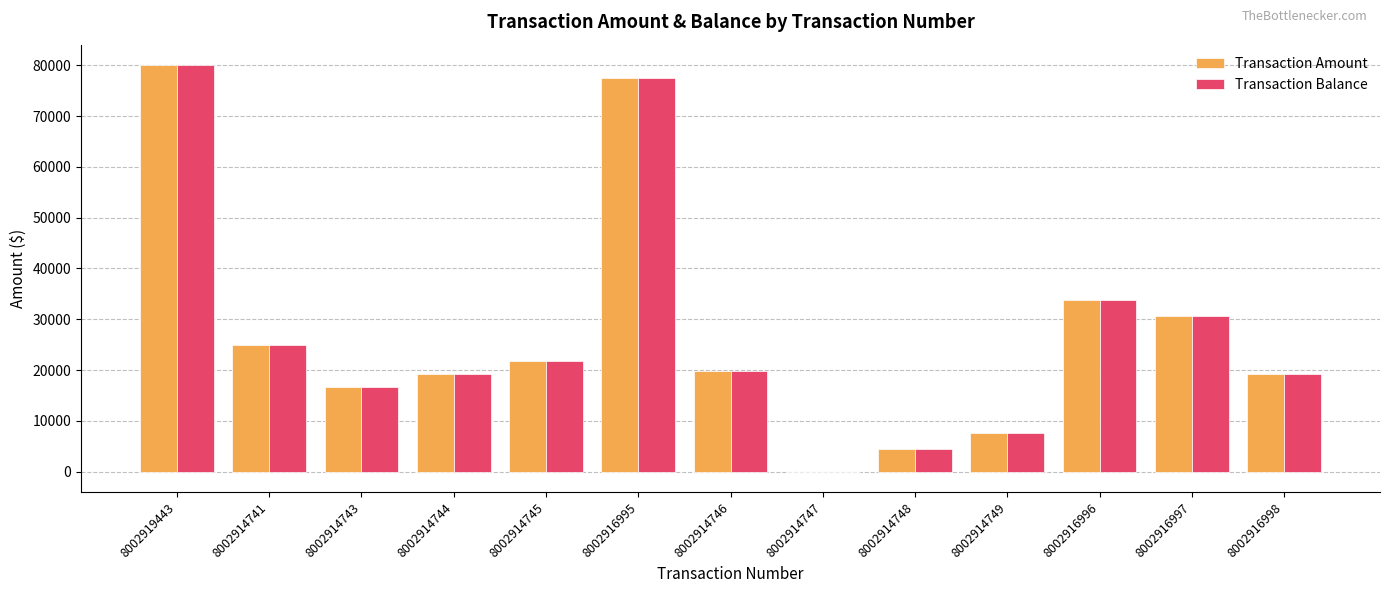

How many values in the Transaction Balance series exceed 19885?

7